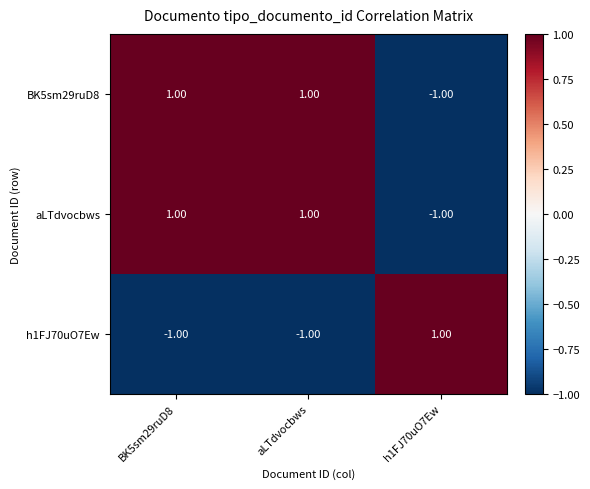

At how many categories does at least one series exceed 0?

3